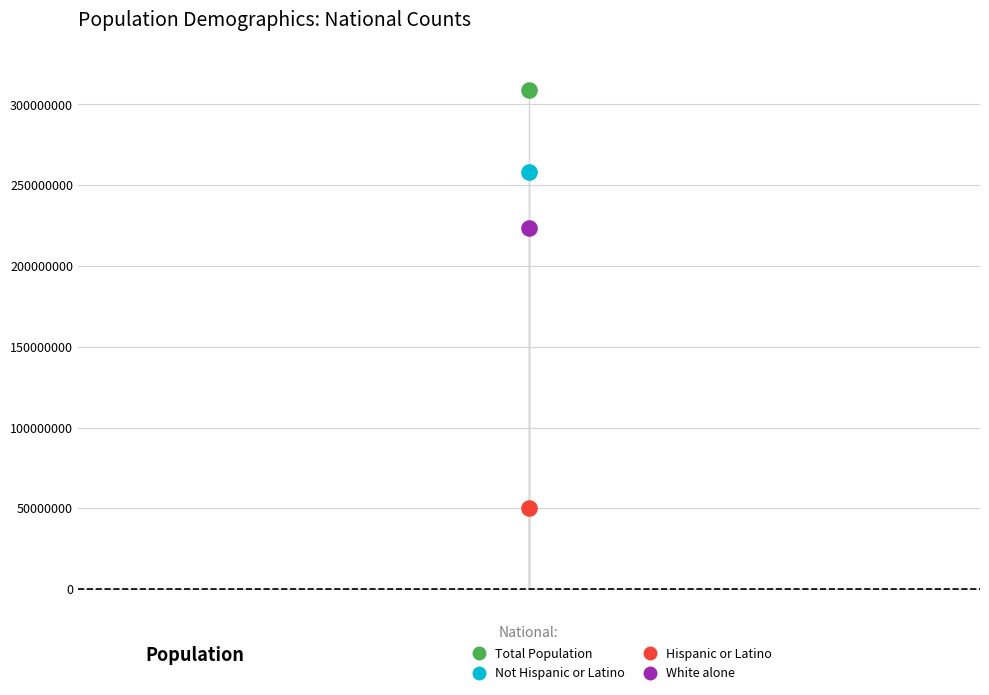

Across all series, what Y value is closest to 179611566?

223553265